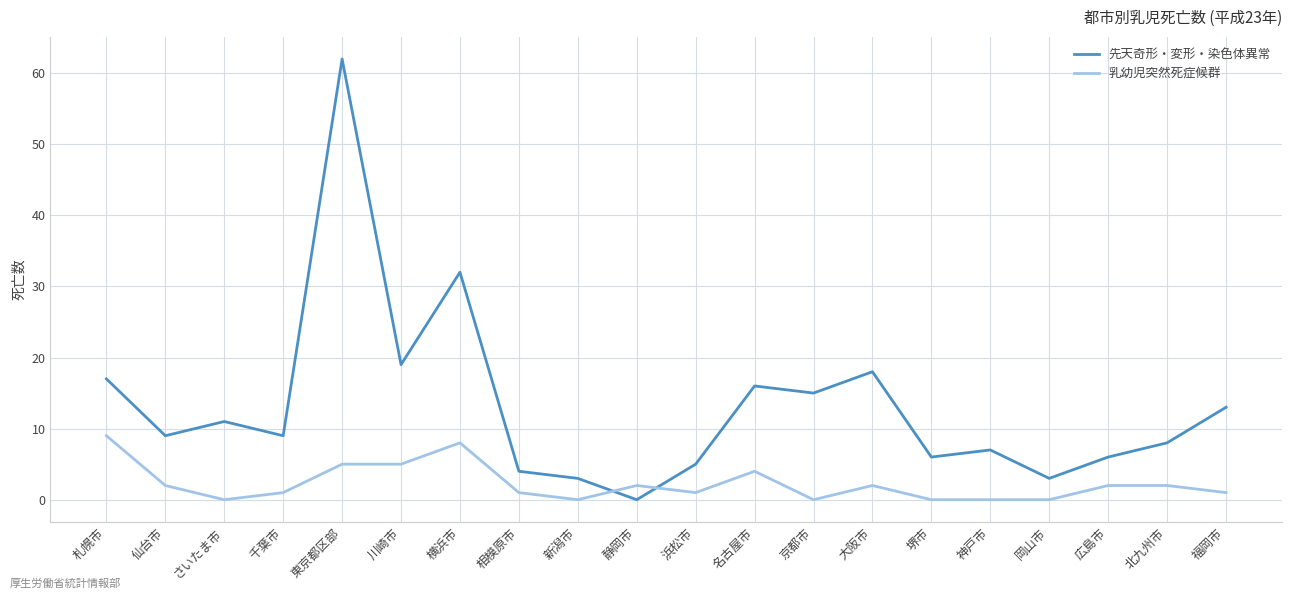

At which label is 先天奇形・変形・染色体異常 closest to 31?

横浜市